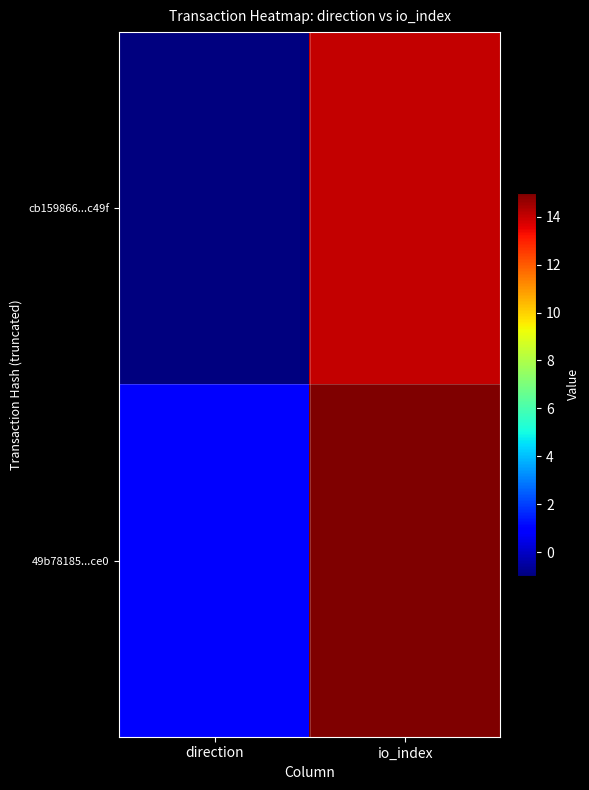

Rank the series at direction from highest to lowest value.

49b78185...ce0, cb159866...c49f